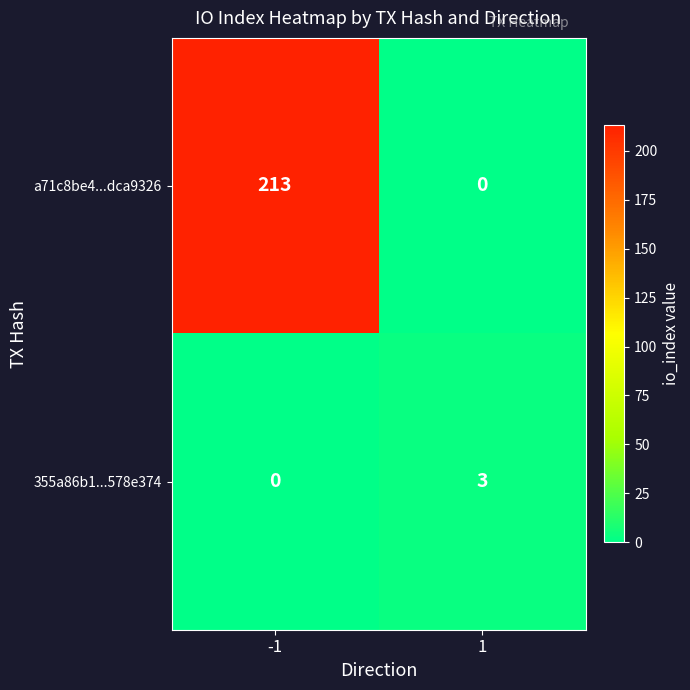

Which series has the largest total across all categories?

a71c8be4...dca9326